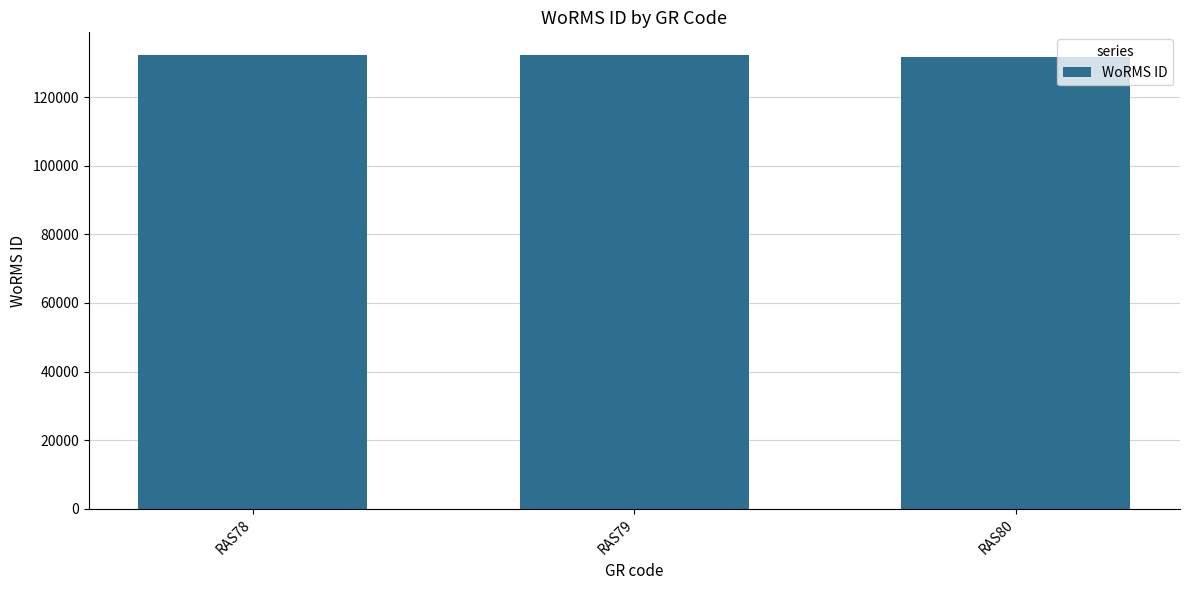

What is the greatest value displayed?

132233